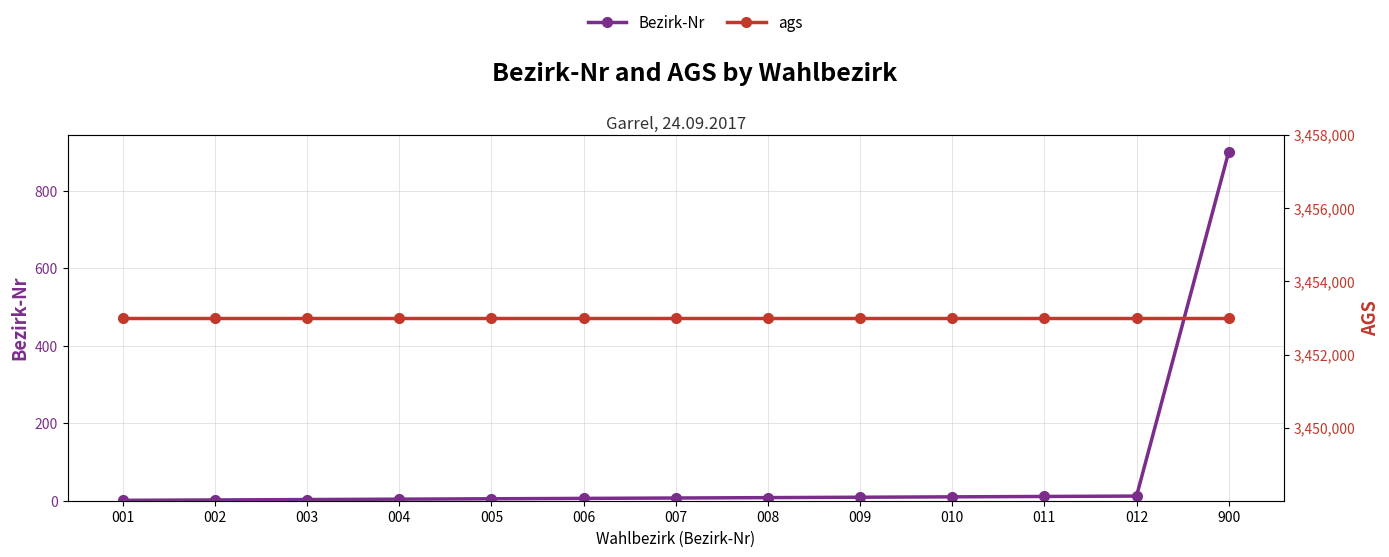

Which series has the largest range (max minus min)?

Bezirk-Nr